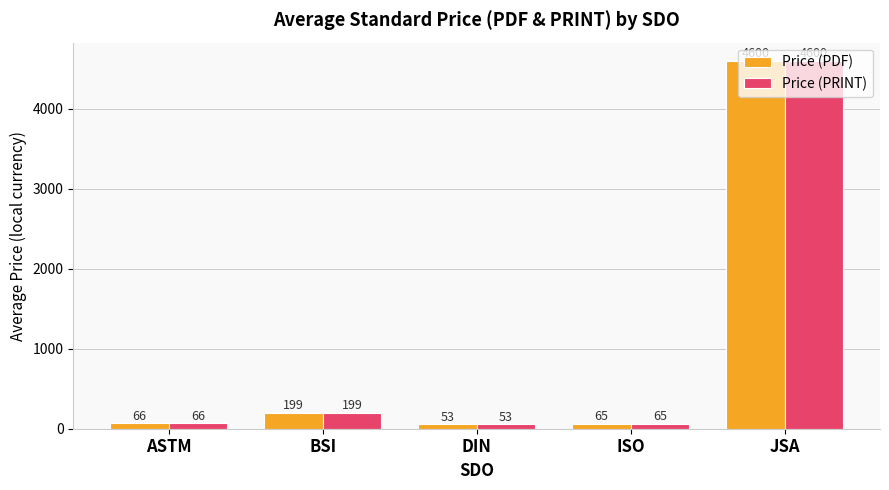

Count the number of categories in the chart.

5